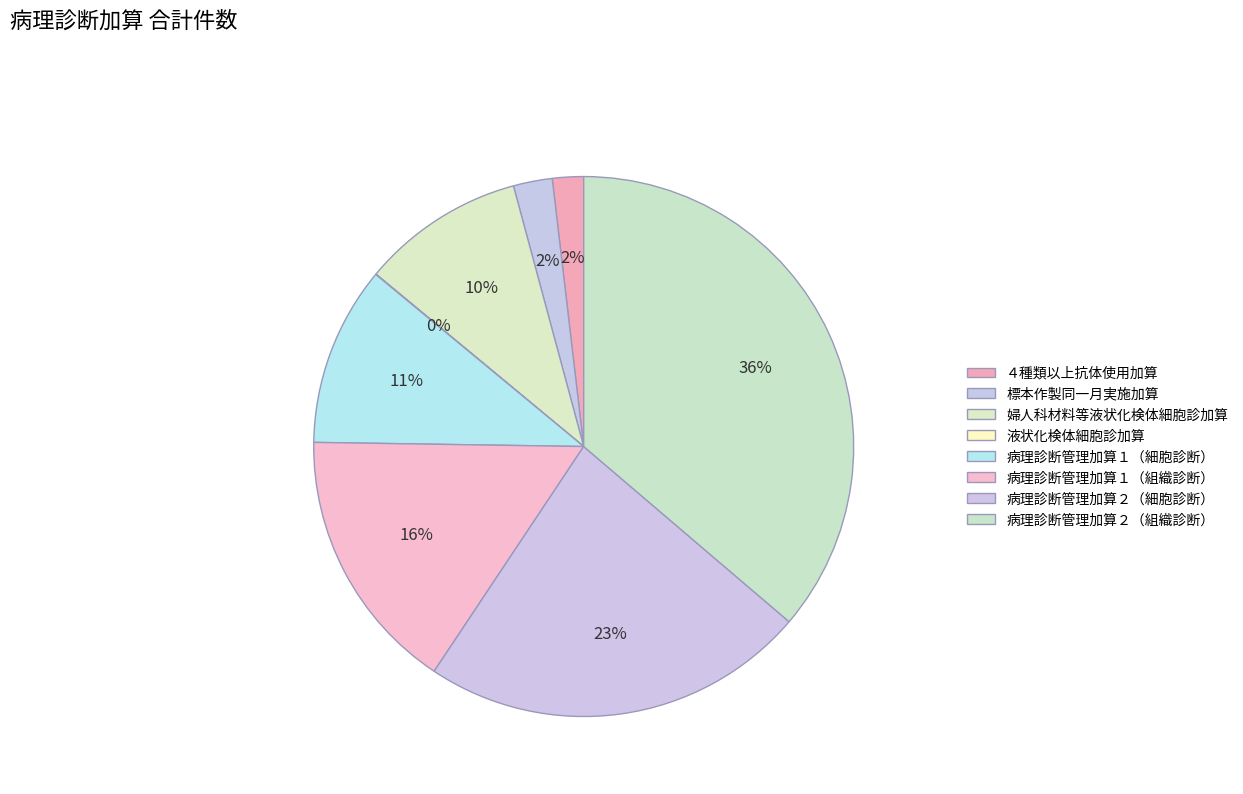

What percentage is the 婦人科材料等液状化検体細胞診加算 slice, to the nearest percent?

10%